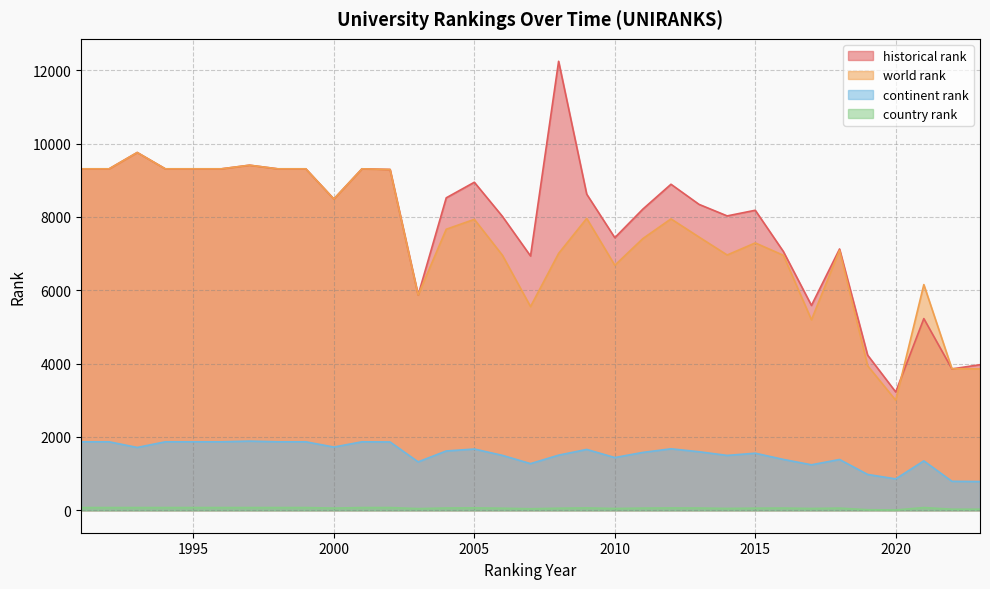

At 1995, list the series in order from largest to smallest.

world rank, historical rank, continent rank, country rank